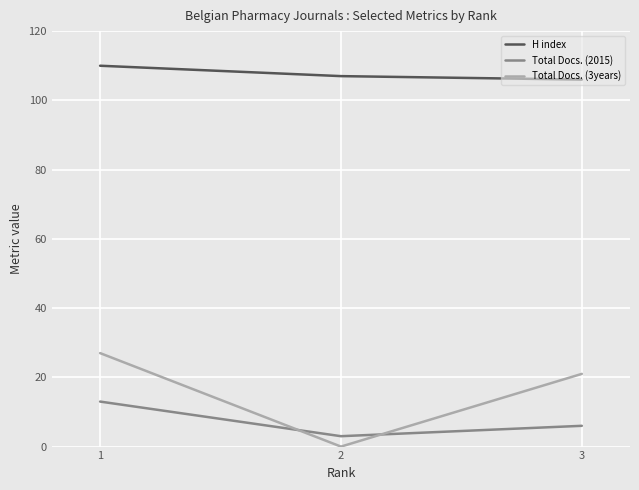

Reading left to right, transcribe all the data shown in this chart.

H index: 1=110	2=107	3=106
Total Docs. (2015): 1=13	2=3	3=6
Total Docs. (3years): 1=27	2=0	3=21